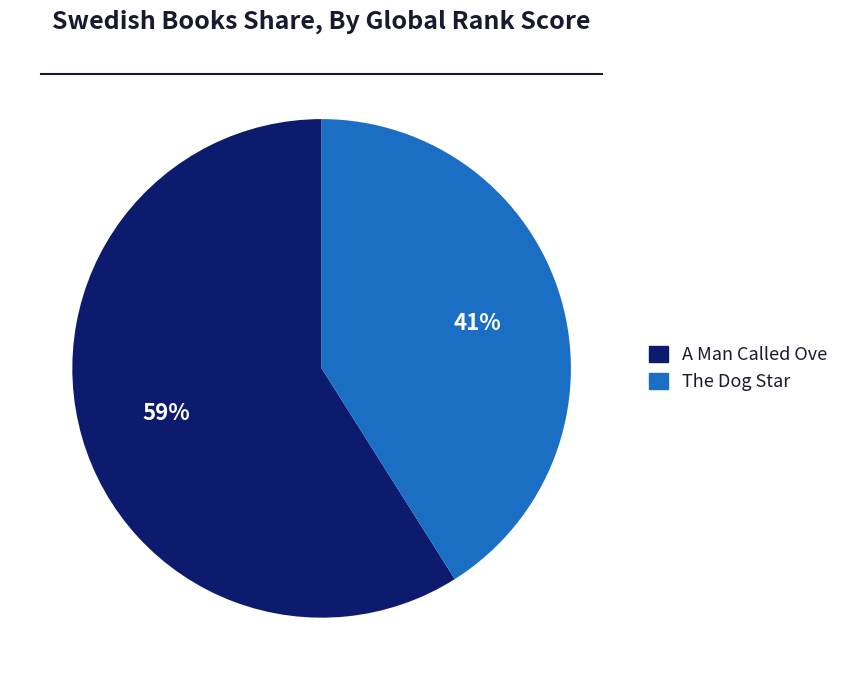

How many slices are in this pie chart?

2